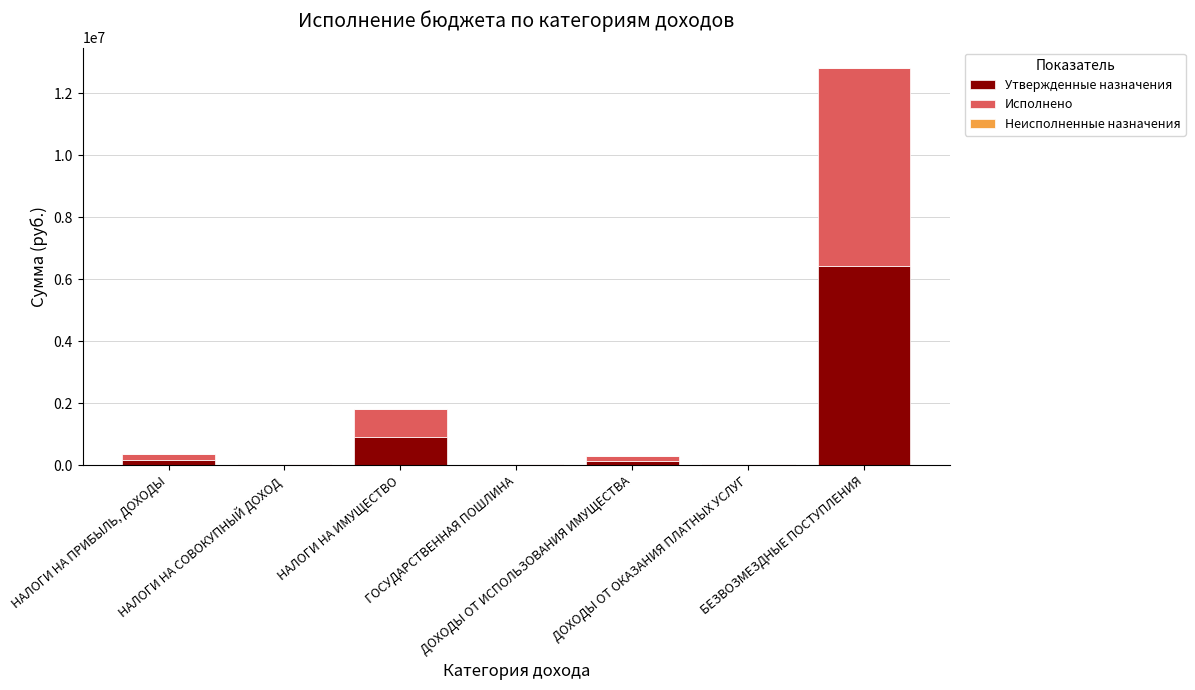

What is the highest value of the Утвержденные назначения series?

6412858.5